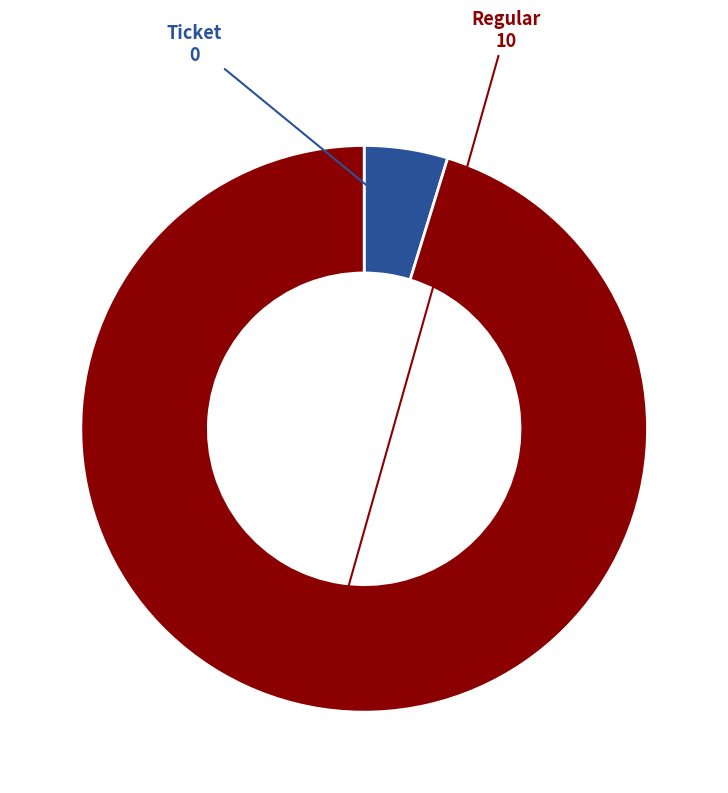

Is it true that Ticket is 9% of the pie?

False